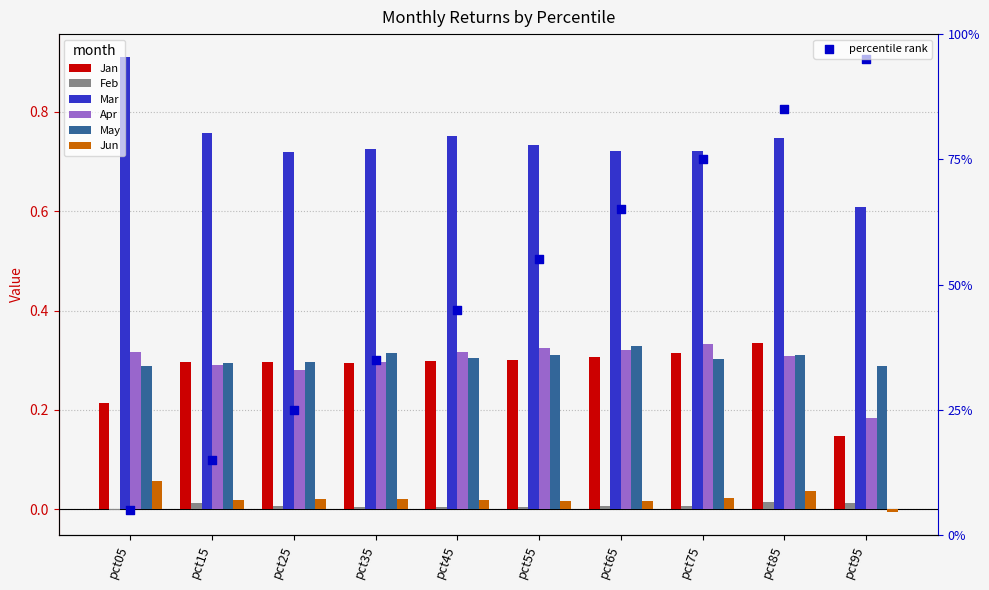

What is the total value across all series at pct65?

1.7